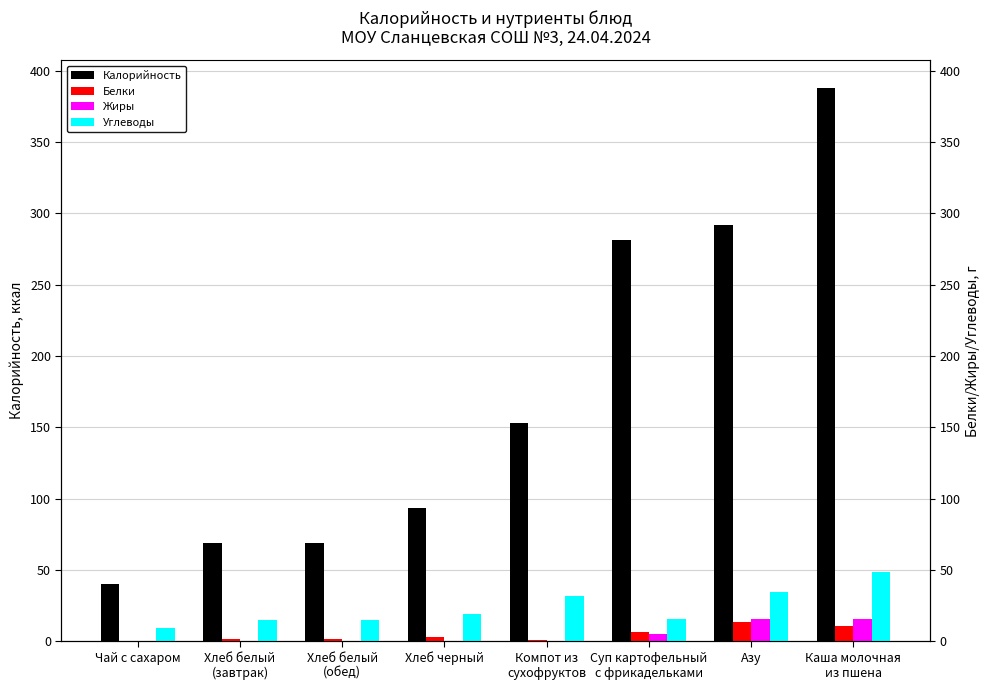

Count the number of data series in this chart.

4